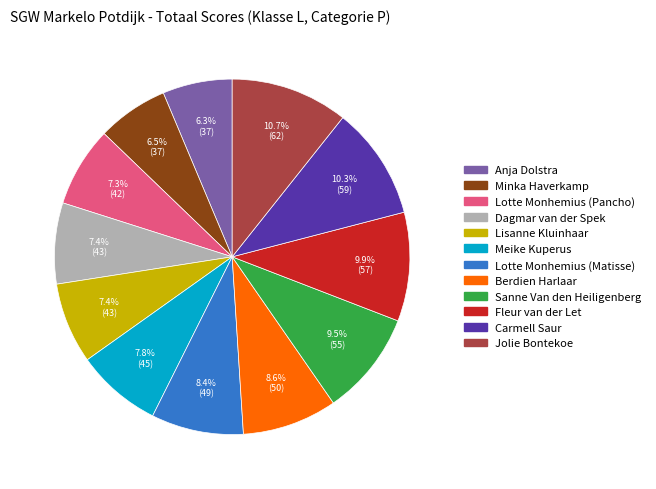

To the nearest percent, what is the combined percentage of Sanne Van den Heiligenberg and Meike Kuperus?

17%